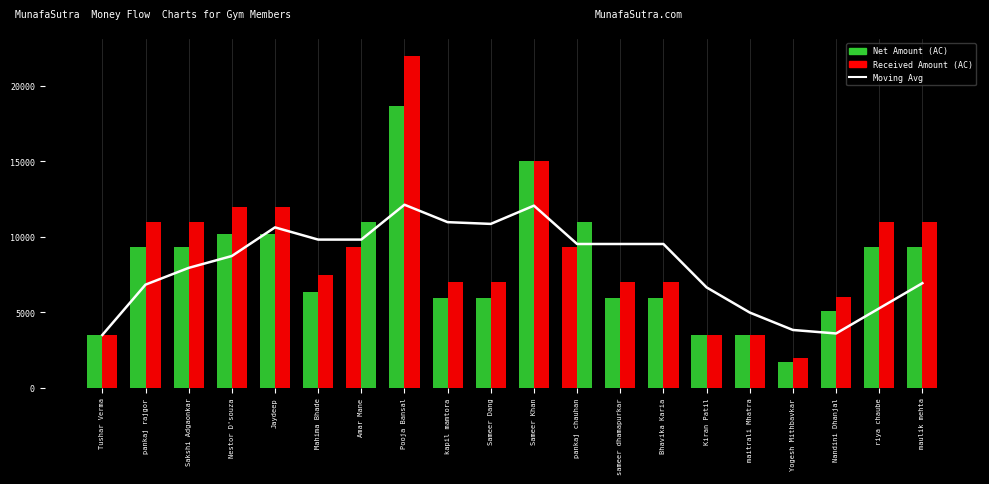

What is the difference between the second highest and minimum values in the Net Amount series?

13305.1